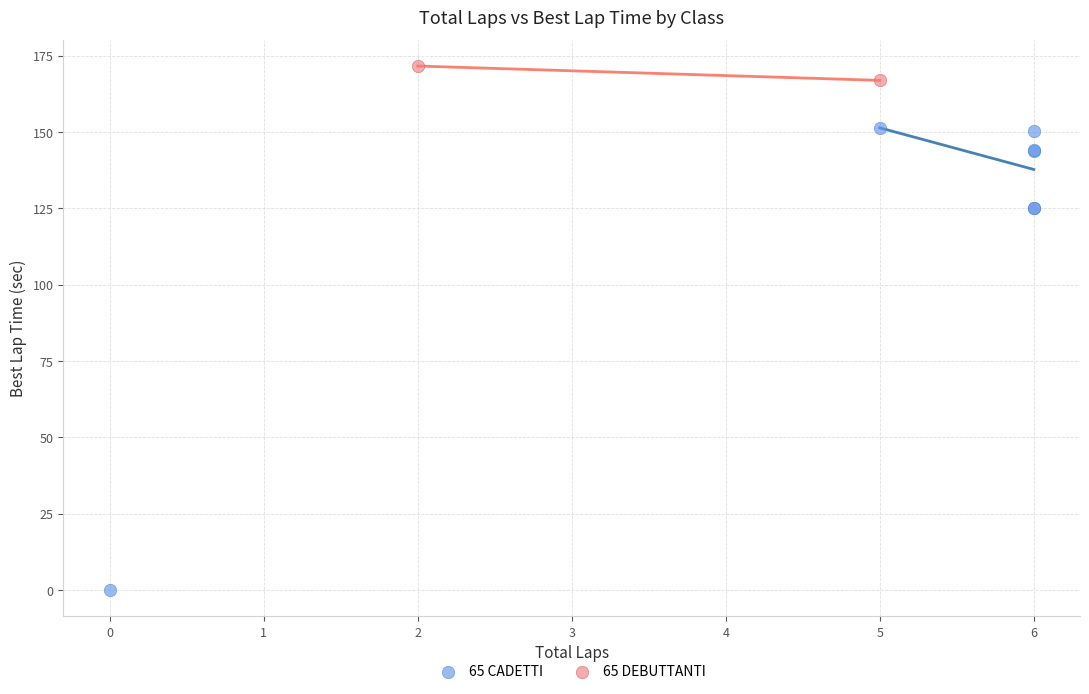

What are all the series names shown in the legend?

65 CADETTI, 65 DEBUTTANTI